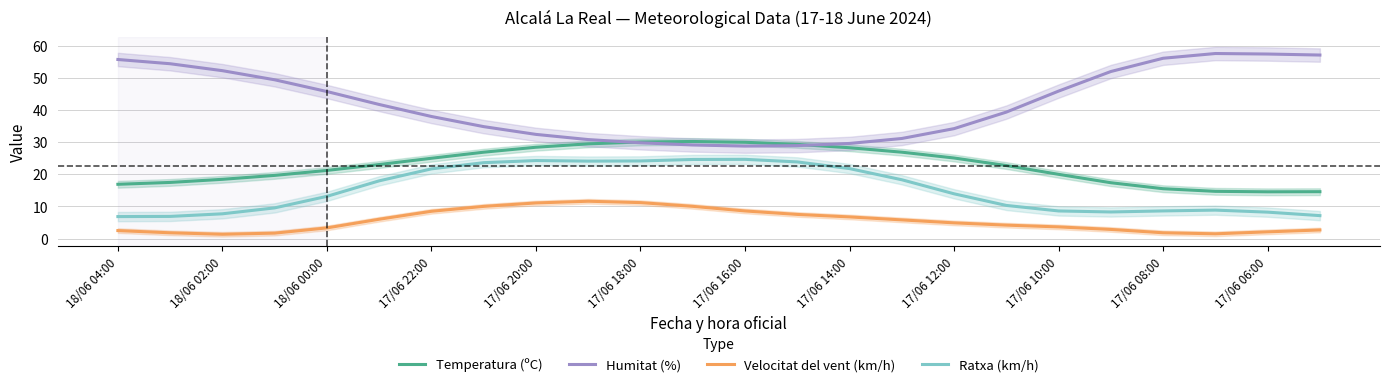

True or false: Humitat (%) and Ratxa (km/h) cross at least once.

False